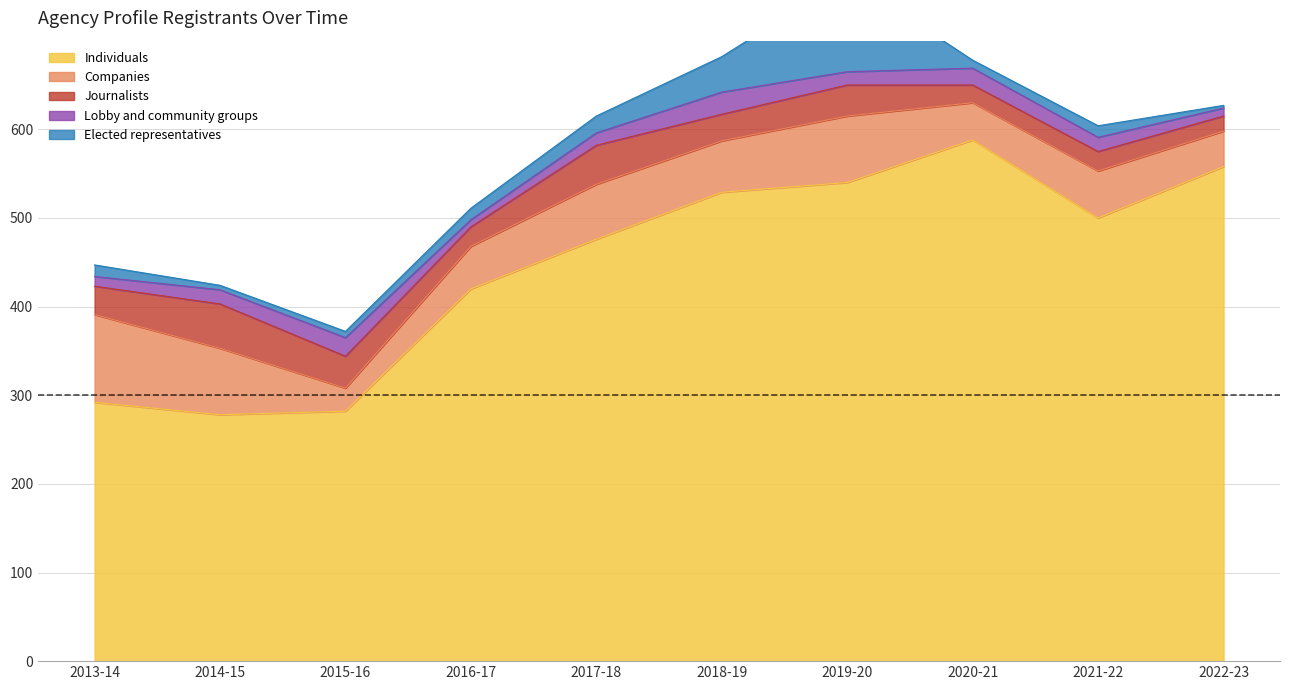

Reading left to right, what are all the values shown in this chart?

Individuals: 2013-14=292	2014-15=278	2015-16=282	2016-17=420	2017-18=476	2018-19=529	2019-20=540	2020-21=588	2021-22=500	2022-23=558
Companies: 2013-14=99	2014-15=75	2015-16=26	2016-17=48	2017-18=62	2018-19=58	2019-20=75	2020-21=42	2021-22=53	2022-23=40
Journalists: 2013-14=32	2014-15=50	2015-16=36	2016-17=22	2017-18=44	2018-19=30	2019-20=35	2020-21=20	2021-22=22	2022-23=17
Lobby and community groups: 2013-14=11	2014-15=16	2015-16=21	2016-17=8	2017-18=14	2018-19=25	2019-20=15	2020-21=19	2021-22=16	2022-23=9
Elected representatives: 2013-14=13	2014-15=5	2015-16=7	2016-17=13	2017-18=19	2018-19=40	2019-20=106	2020-21=9	2021-22=13	2022-23=3